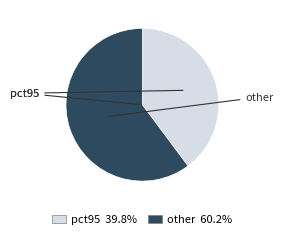

Is there any slice that represents more than half of the pie?

Yes